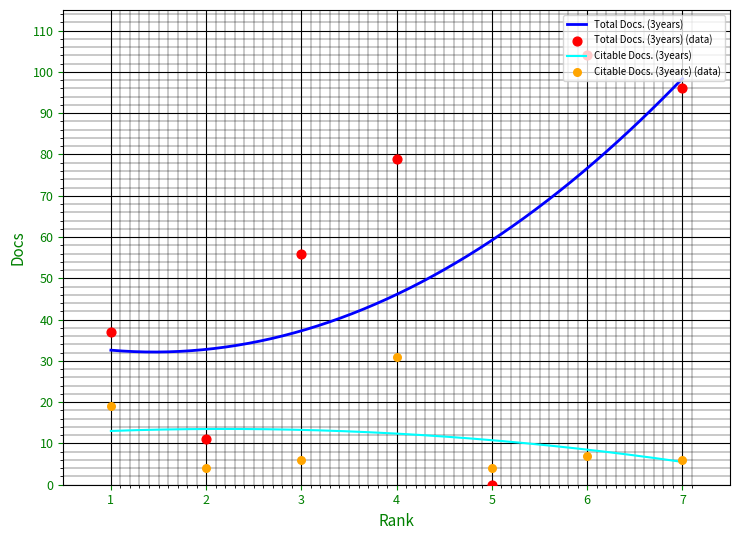

At how many categories does at least one series exceed 12?

5